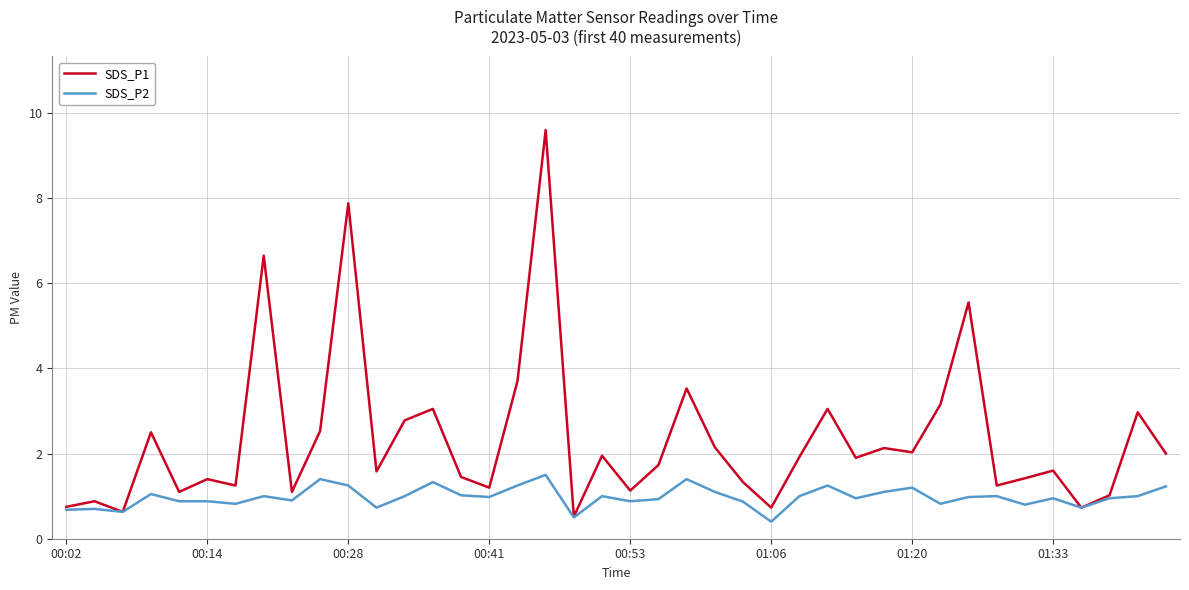

Rank the series by their maximum value, from highest to lowest.

SDS_P1, SDS_P2